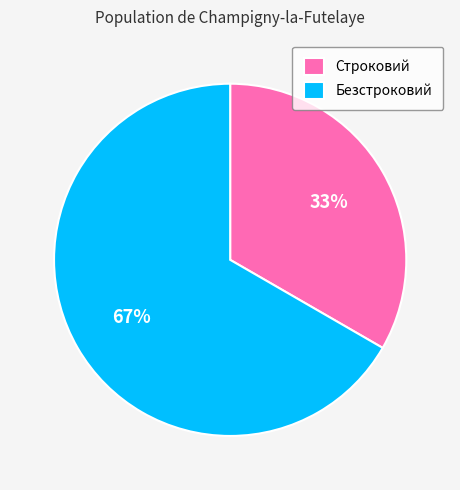

Rank the categories by value from highest to lowest.

Безстроковий, Строковий